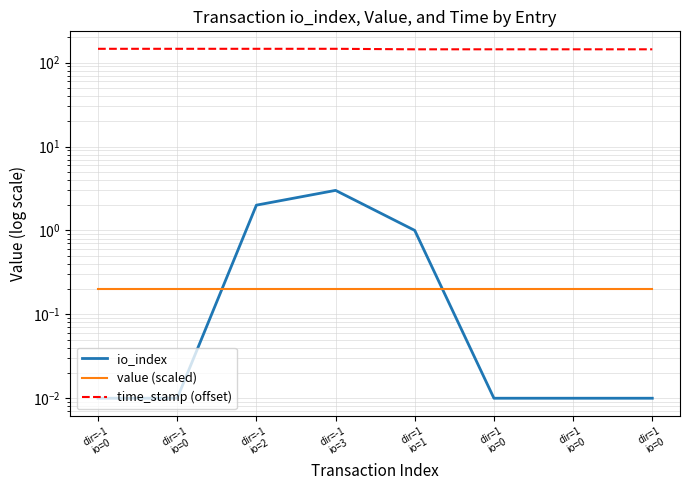

Rank the series by their maximum value, from lowest to highest.

value (scaled), io_index, time_stamp (offset)